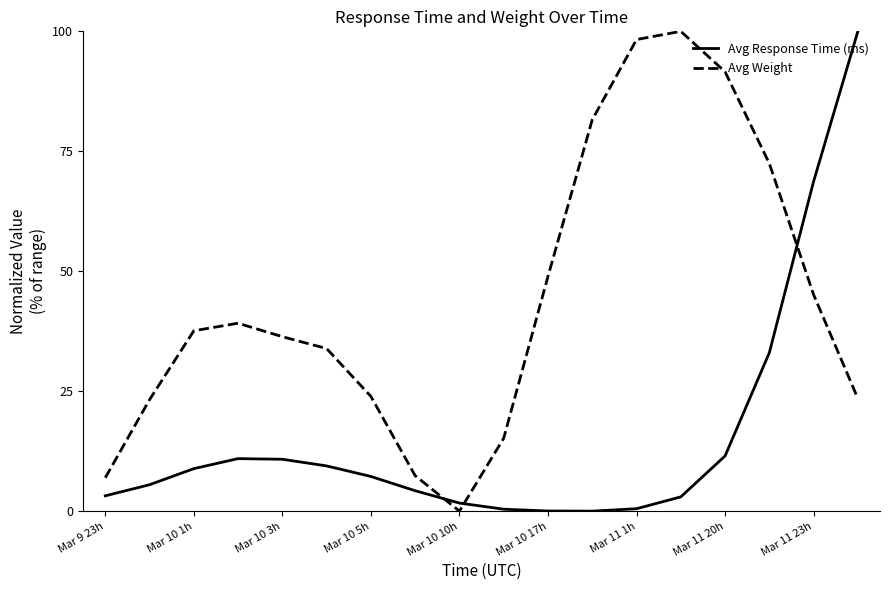

Rank the series by their average value, from lowest to highest.

Avg Response Time (ms), Avg Weight